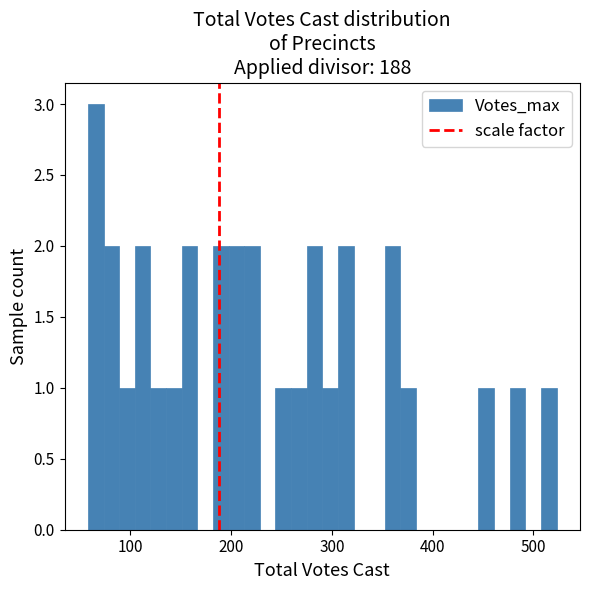

Around what value on the x-axis is the tallest bar? Give the approximate position of its centre, as read against the axis.

70